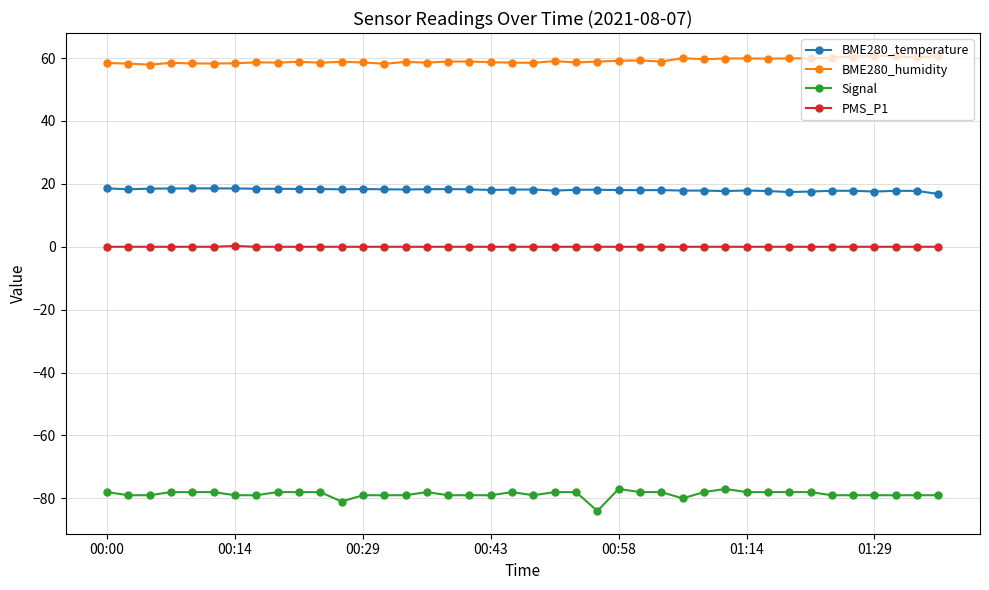

Which series has the largest range (max minus min)?

Signal